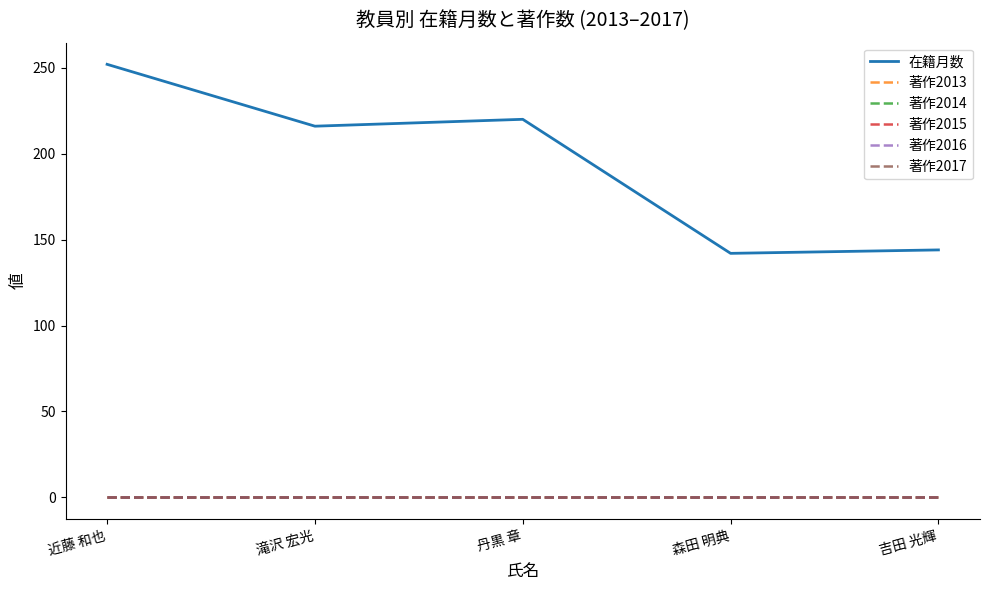

Reading left to right, what are all the values shown in this chart?

在籍月数: 252	216	220	142	144
著作2013: 0	0	0	0	0
著作2014: 0	0	0	0	0
著作2015: 0	0	0	0	0
著作2016: 0	0	0	0	0
著作2017: 0	0	0	0	0